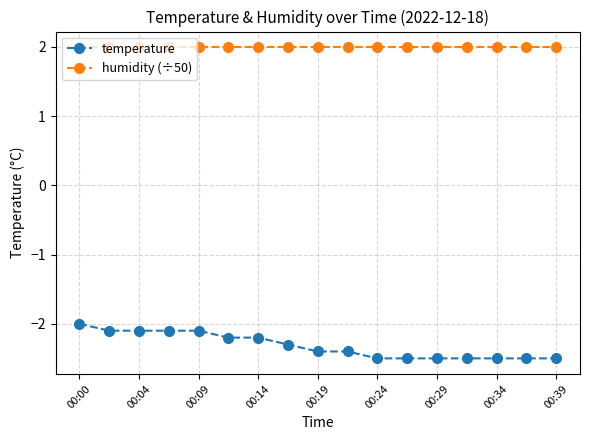

What are all the series names shown in the legend?

temperature, humidity (÷50)